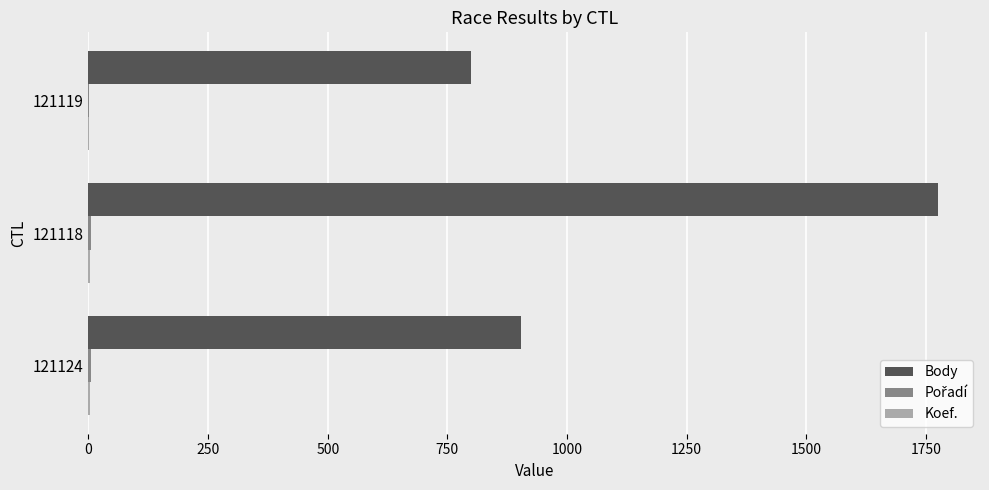

Which series has the largest total across all categories?

Body